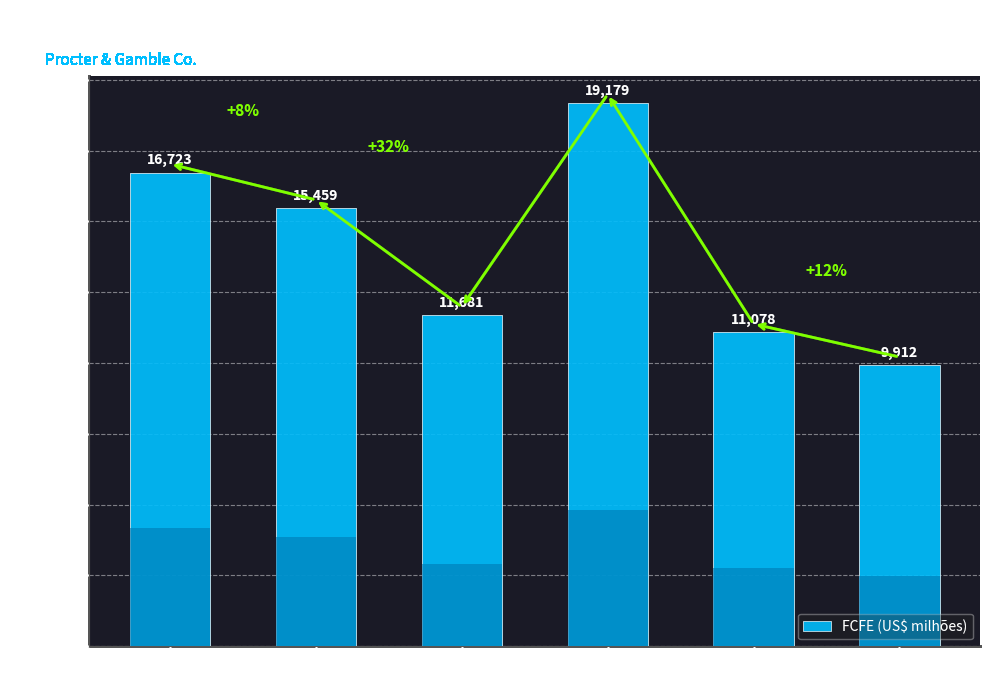

What is the difference between the maximum and minimum values?

9267